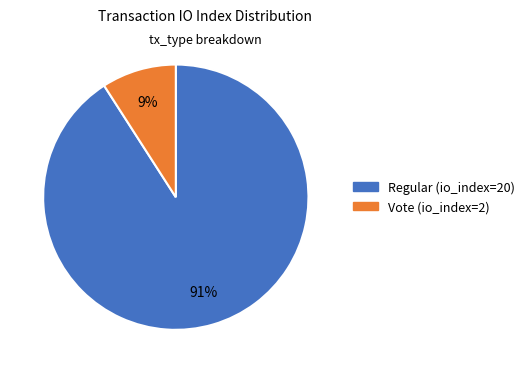

Is the sum of Regular (io_index=20) and Vote (io_index=2) greater than half?

Yes